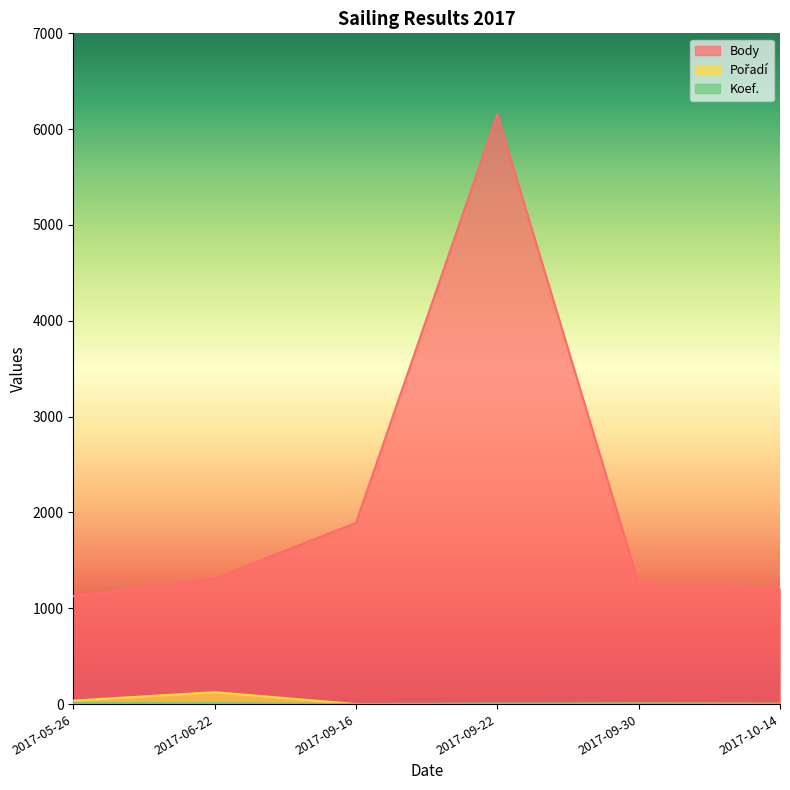

True or false: Pořadí and Body cross at least once.

False